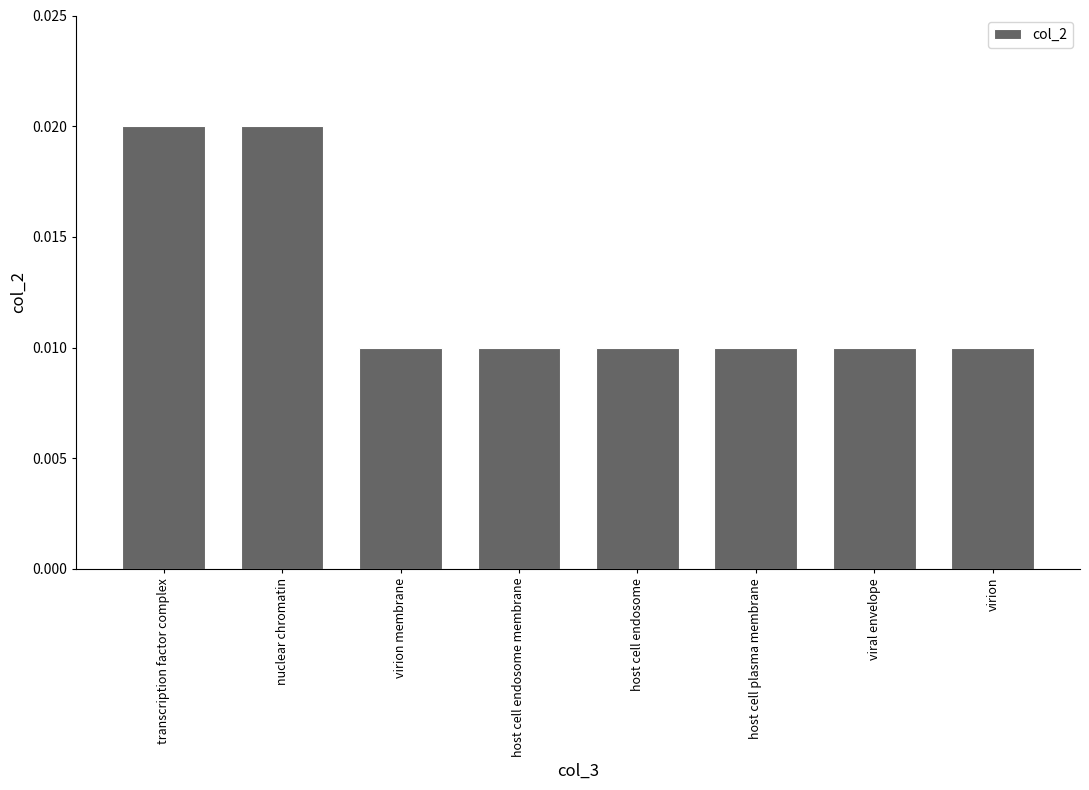

Which has a higher value, transcription factor complex or virion membrane?

transcription factor complex